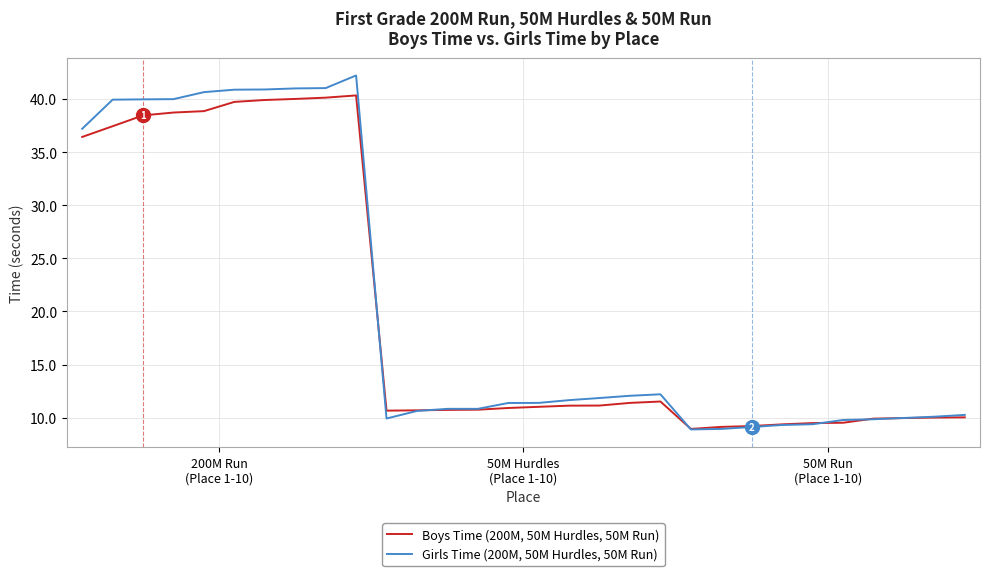

List the series in order of their overall mean, lowest first.

Boys Time (200M, 50M Hurdles, 50M Run), Girls Time (200M, 50M Hurdles, 50M Run)